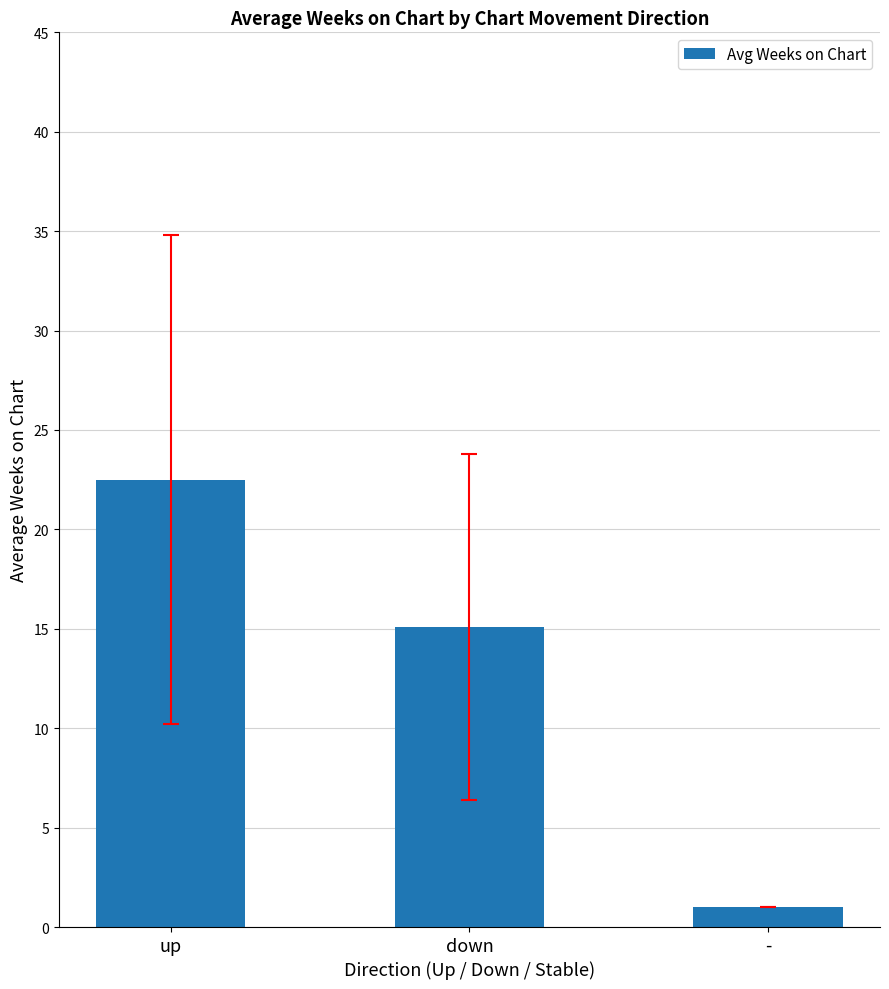

What is the label of the 2nd bar from the left?

down